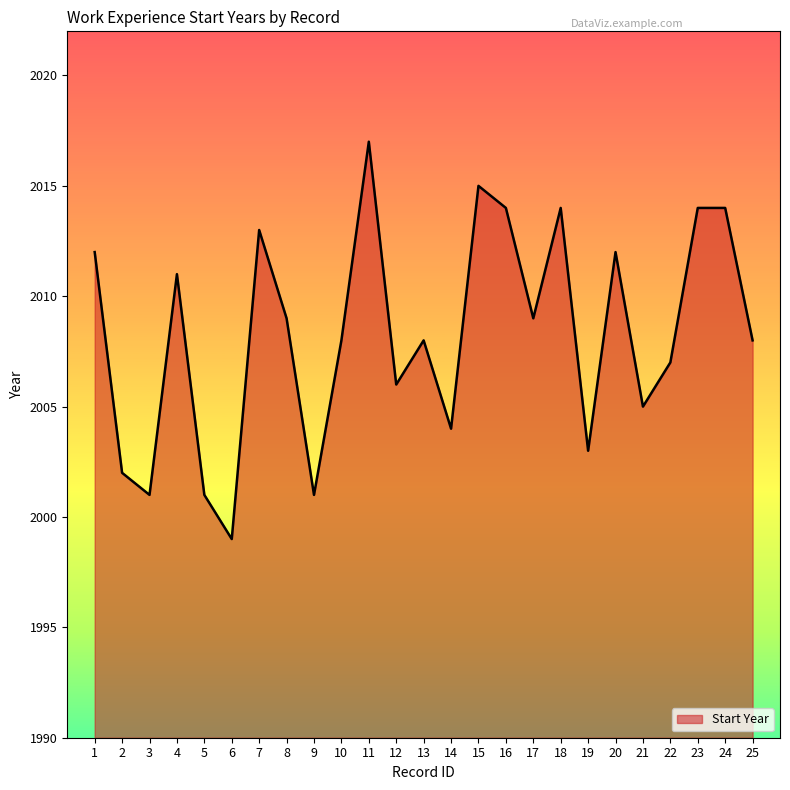

Where is the first local maximum?

4